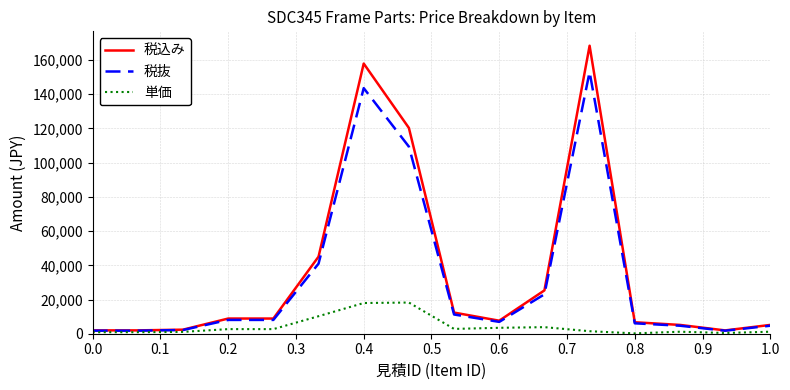

What is the maximum value shown in the chart?

168396.8